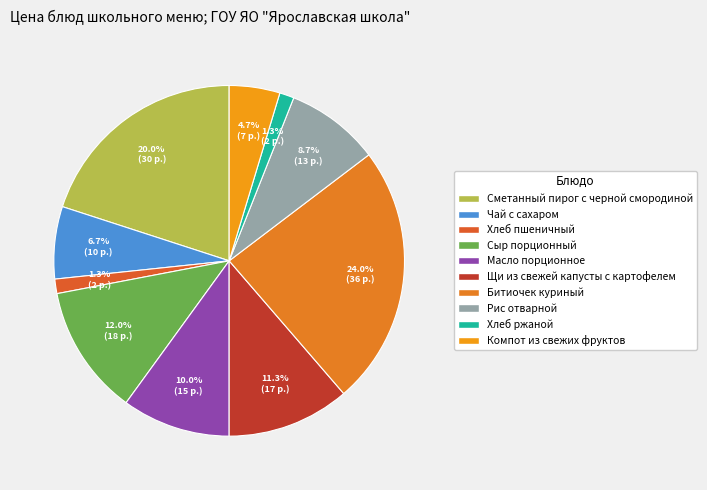

Is there any slice that represents more than half of the pie?

No